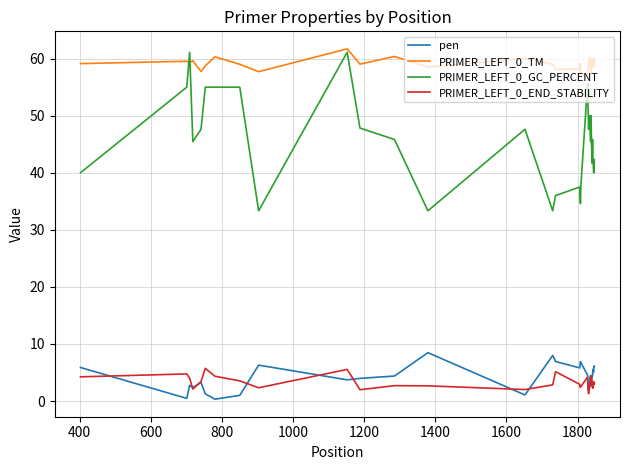

Which series has the largest range (max minus min)?

PRIMER_LEFT_0_GC_PERCENT